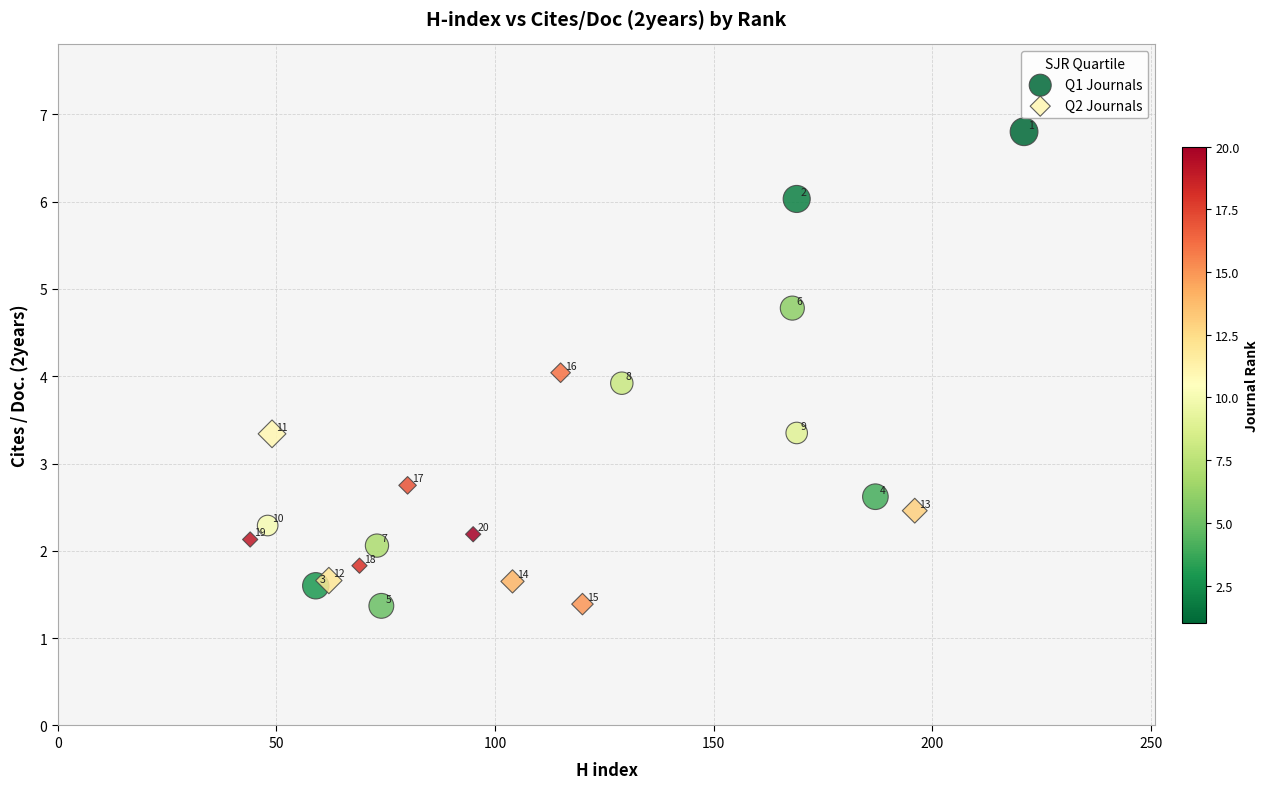

Which series reaches the maximum Y coordinate?

Q1 Journals